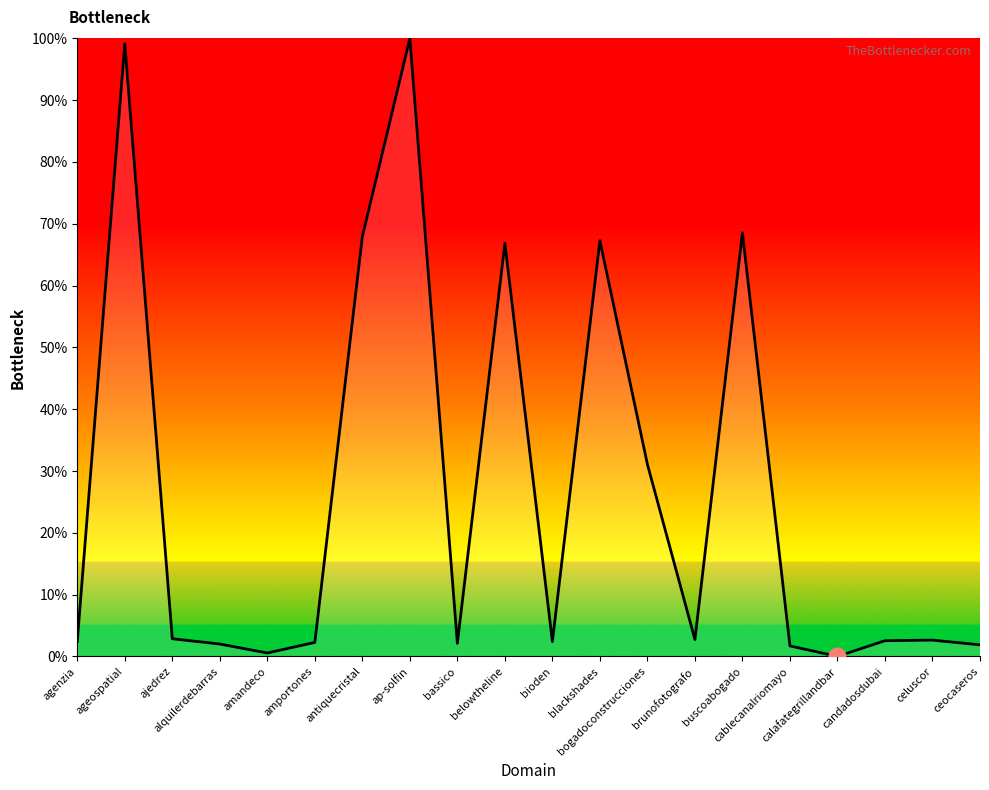

What is the maximum value shown in the chart?

100.0